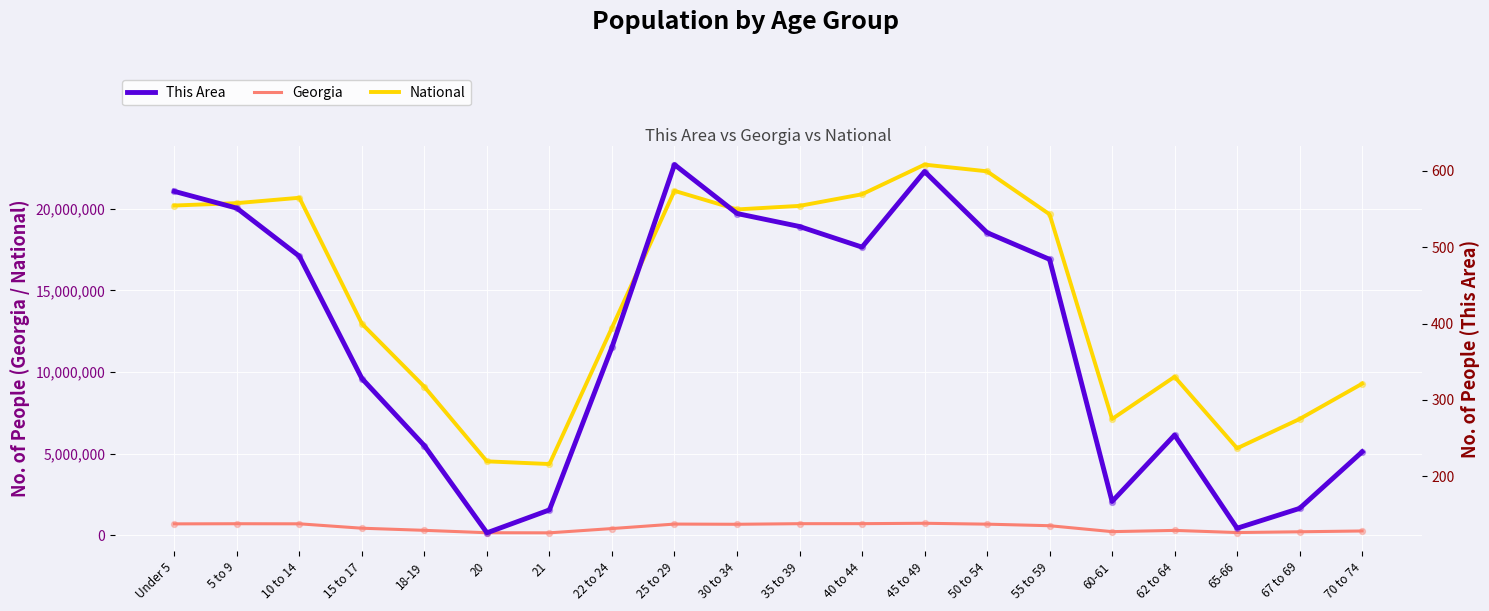

Which series has the largest Y range (max minus min)?

National